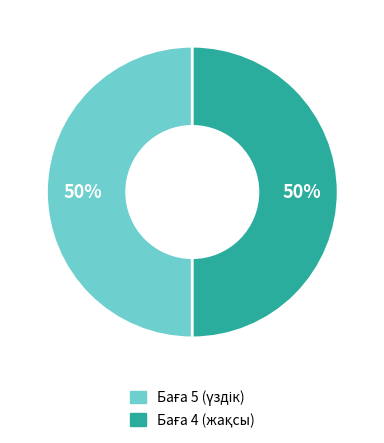

To the nearest percent, what is the average slice percentage?

50%